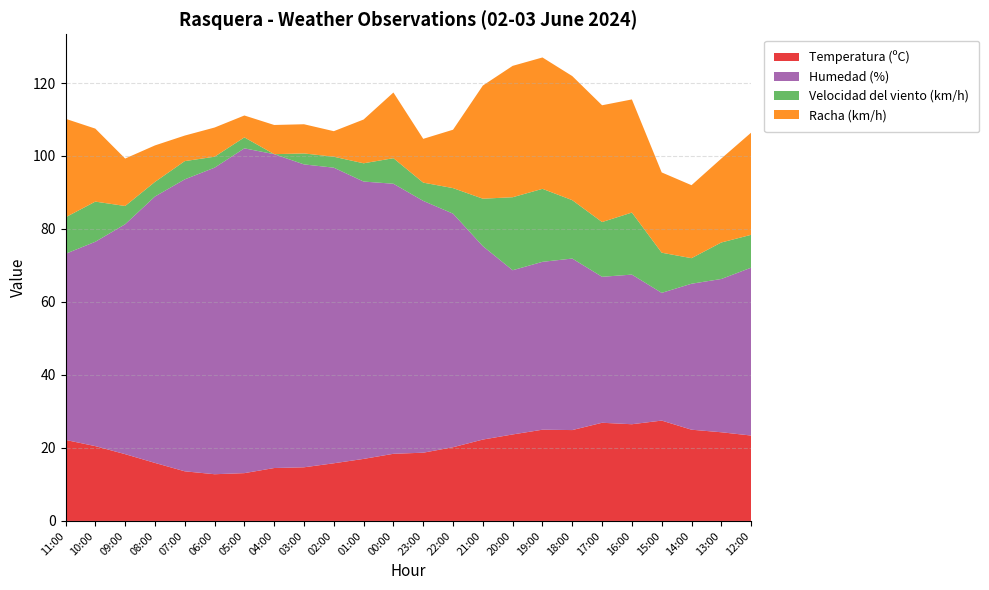

Reading left to right, what are all the values shown in this chart?

Temperatura (ºC): 11:00=22.2	10:00=20.5	09:00=18.3	08:00=15.9	07:00=13.6	06:00=12.8	05:00=13.1	04:00=14.5	03:00=14.7	02:00=15.8	01:00=17.0	00:00=18.4	23:00=18.7	22:00=20.2	21:00=22.3	20:00=23.7	19:00=25.0	18:00=24.9	17:00=26.9	16:00=26.5	15:00=27.5	14:00=25.0	13:00=24.3	12:00=23.4
Humedad (%): 11:00=51.0	10:00=56.0	09:00=63.0	08:00=73.0	07:00=80.0	06:00=84.0	05:00=89.0	04:00=86.0	03:00=83.0	02:00=81.0	01:00=76.0	00:00=74.0	23:00=69.0	22:00=64.0	21:00=53.0	20:00=45.0	19:00=46.0	18:00=47.0	17:00=40.0	16:00=41.0	15:00=35.0	14:00=40.0	13:00=42.0	12:00=46.0
Velocidad del viento (km/h): 11:00=10.0	10:00=11.0	09:00=5.0	08:00=4.0	07:00=5.0	06:00=3.0	05:00=3.0	04:00=0.0	03:00=3.0	02:00=3.0	01:00=5.0	00:00=7.0	23:00=5.0	22:00=7.0	21:00=13.0	20:00=20.0	19:00=20.0	18:00=16.0	17:00=15.0	16:00=17.0	15:00=11.0	14:00=7.0	13:00=10.0	12:00=9.0
Racha (km/h): 11:00=27.0	10:00=20.0	09:00=13.0	08:00=10.0	07:00=7.0	06:00=8.0	05:00=6.0	04:00=8.0	03:00=8.0	02:00=7.0	01:00=12.0	00:00=18.0	23:00=12.0	22:00=16.0	21:00=31.0	20:00=36.0	19:00=36.0	18:00=34.0	17:00=32.0	16:00=31.0	15:00=22.0	14:00=20.0	13:00=23.0	12:00=28.0